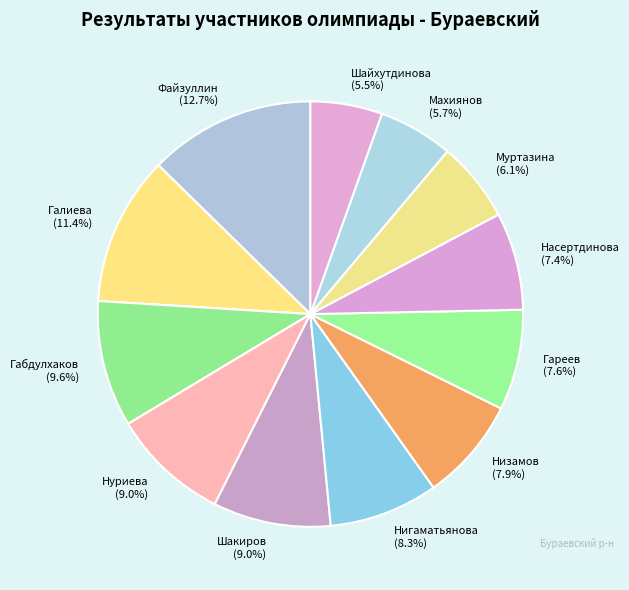

Between Нигаматьянова (8.3%) and Шайхутдинова (5.5%), which is larger?

Нигаматьянова (8.3%)